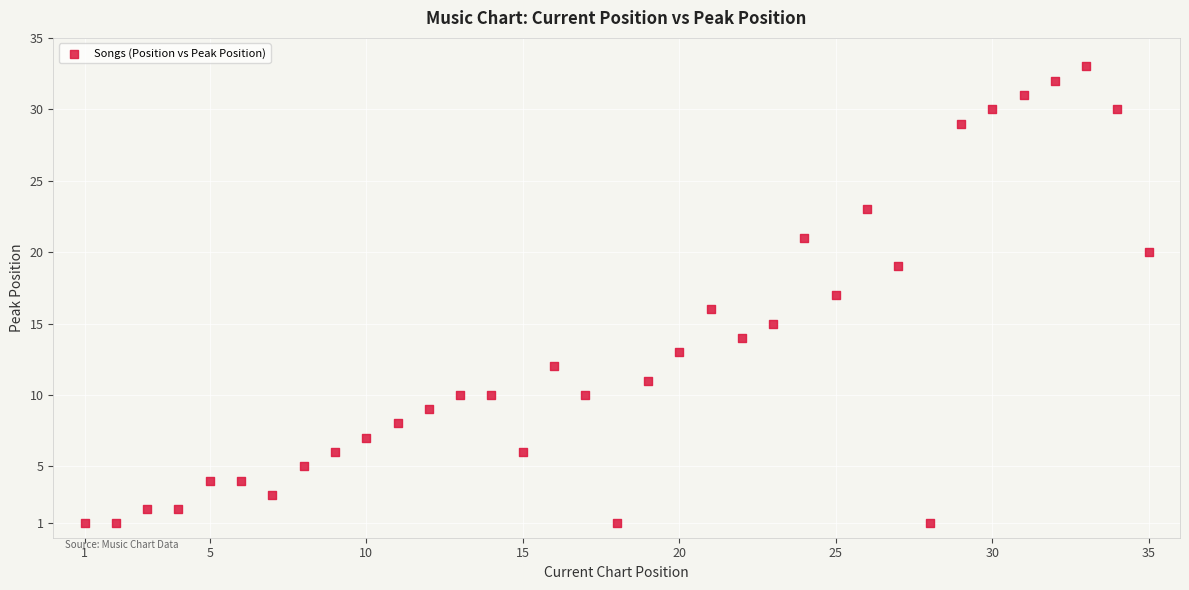

What is the range of Y values (max minus min)?

32